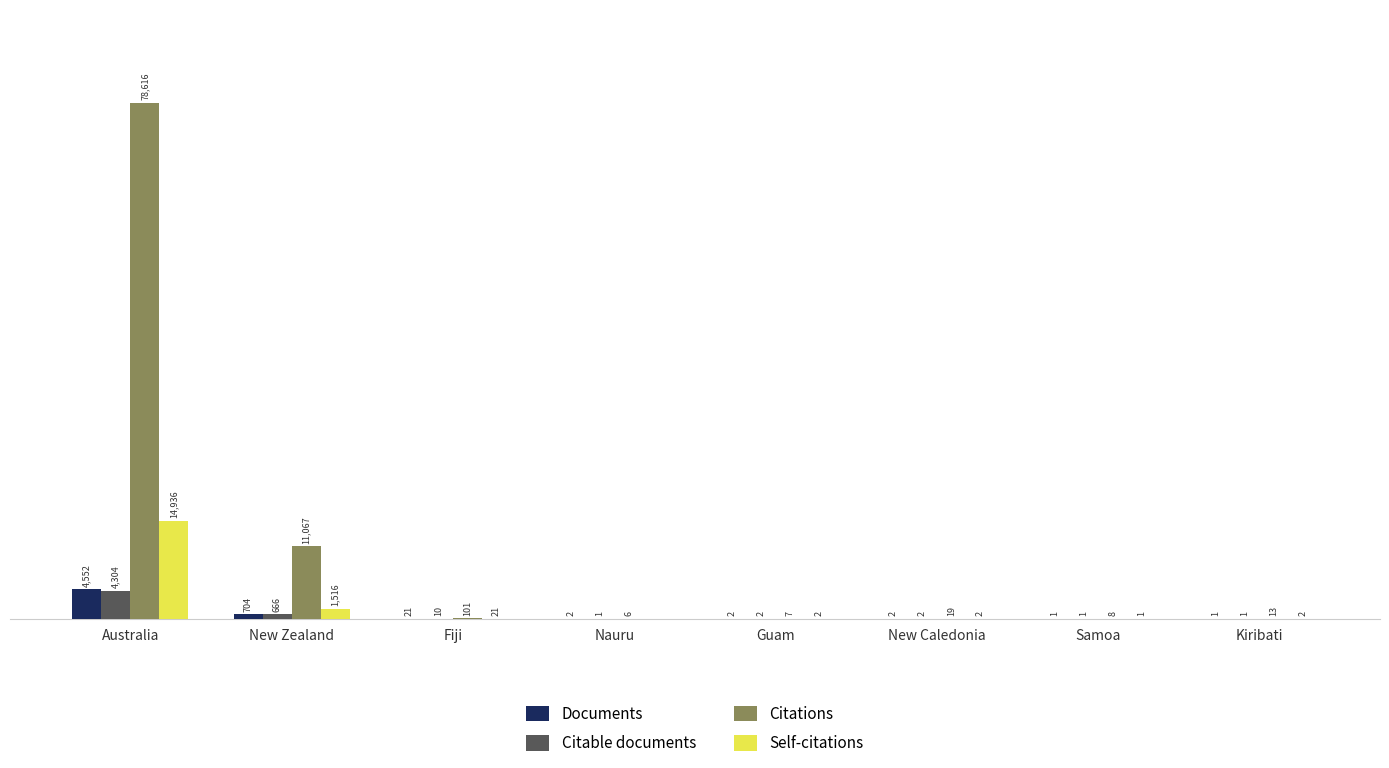

Is the value of Citations at New Caledonia greater than the value of Documents at New Caledonia?

Yes